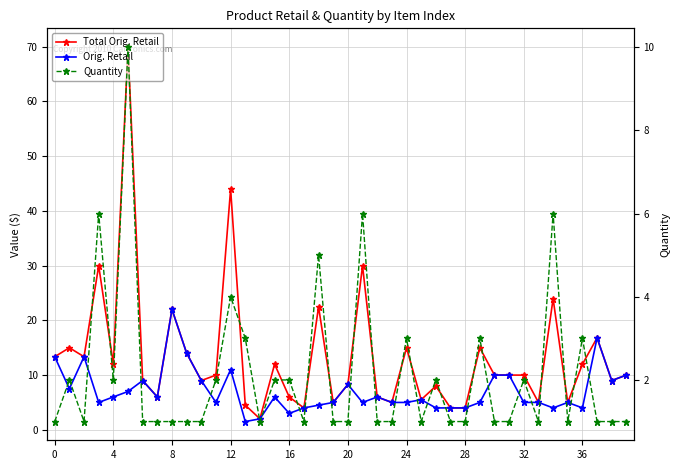

List the series in order of their peak value, lowest first.

Quantity, Orig. Retail, Total Orig. Retail